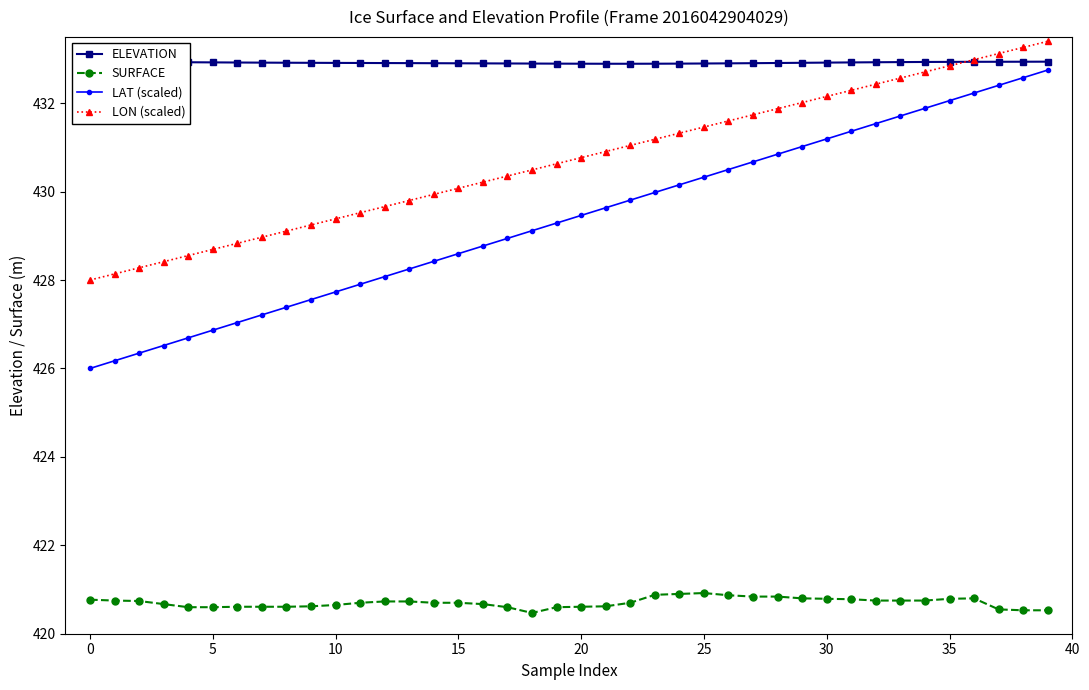

Is this an area chart (filled region under the line)?

No